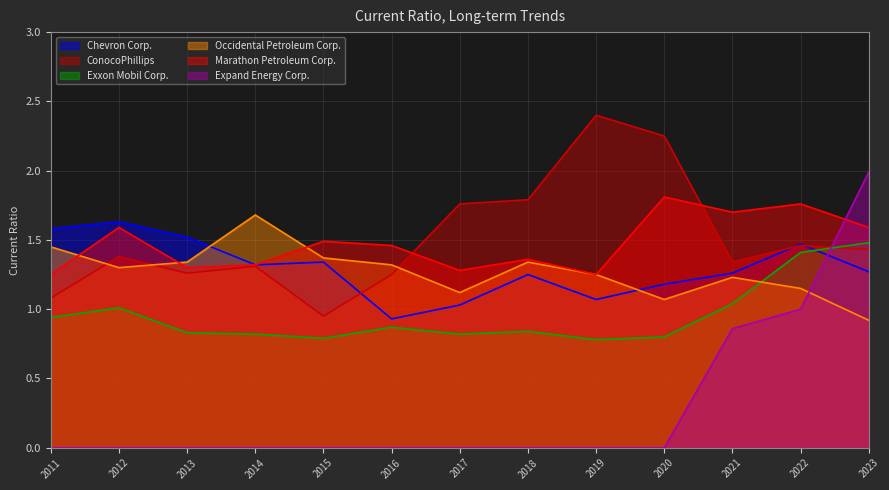

What is the difference between the maximum and minimum values in the Expand Energy Corp. series?

2.0